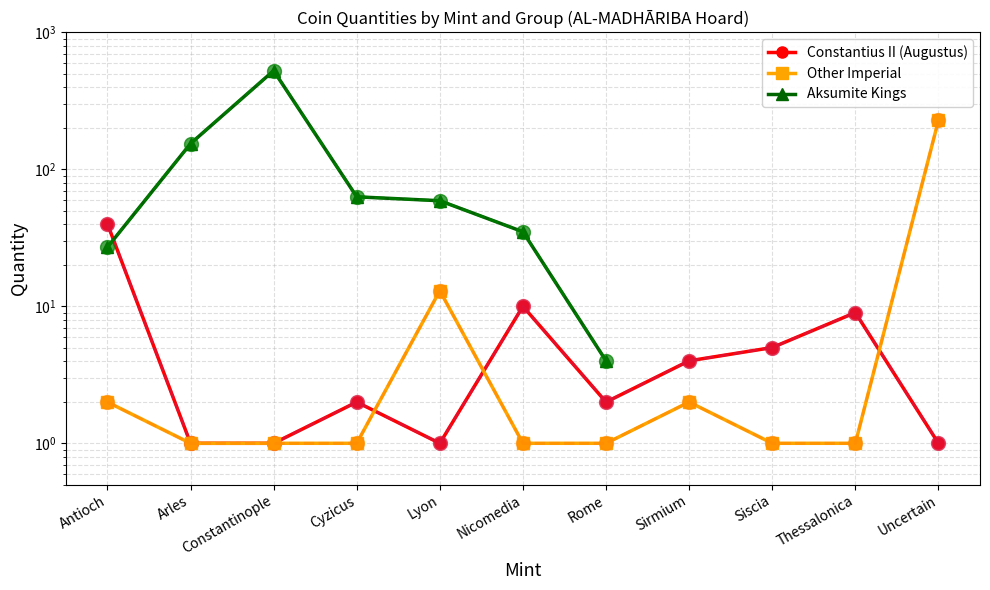

How many lines are shown in the chart?

6